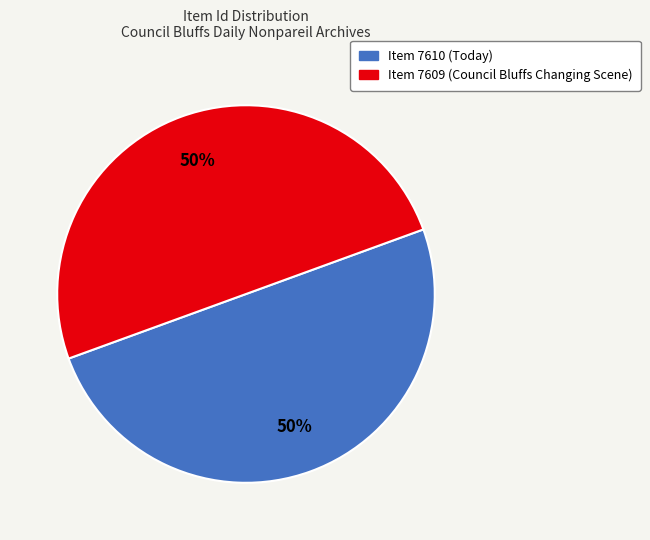

Do Item 7609 (Council Bluffs Changing Scene) and Item 7610 (Today) together represent more than half of the pie?

Yes